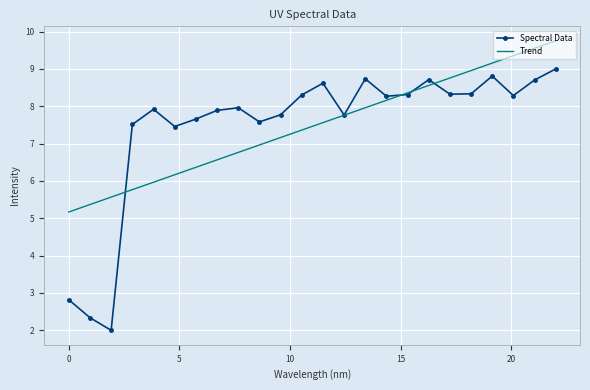

Rank the series by their maximum value, from highest to lowest.

Trend, Spectral Data